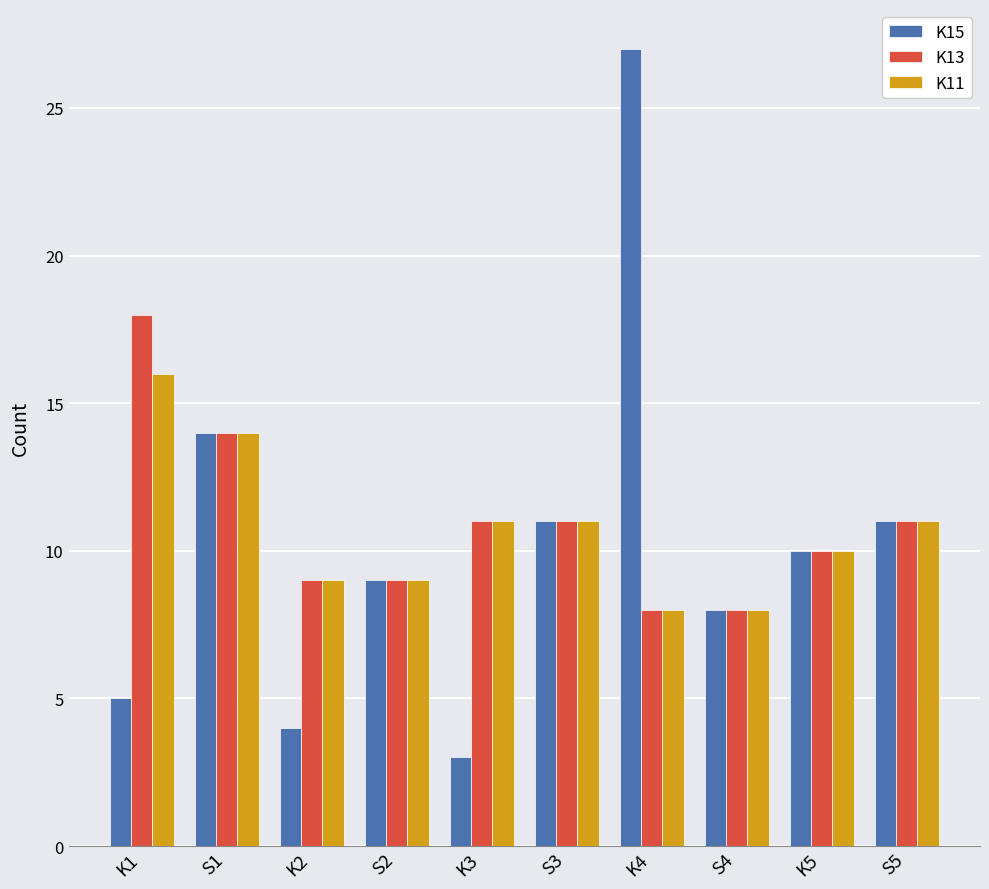

What is the sum of the K11 values at S2 and K2?

18